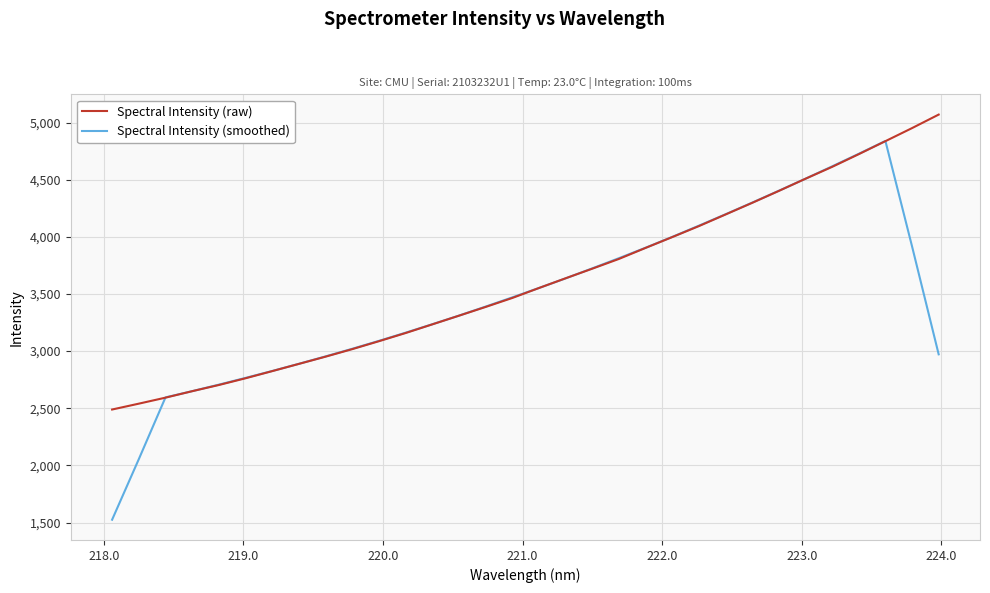

What is the smallest value displayed?

1524.4